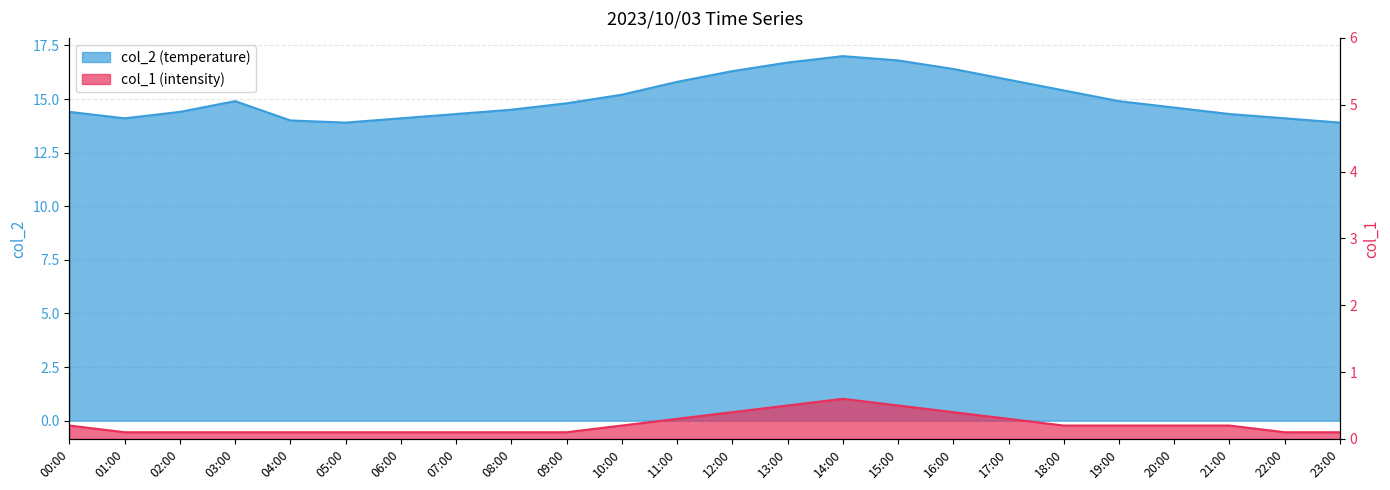

List the labels in order of col_2 value, smallest first.

05:00, 23:00, 04:00, 01:00, 06:00, 22:00, 07:00, 21:00, 00:00, 02:00, 08:00, 20:00, 09:00, 03:00, 19:00, 10:00, 18:00, 11:00, 17:00, 12:00, 16:00, 13:00, 15:00, 14:00